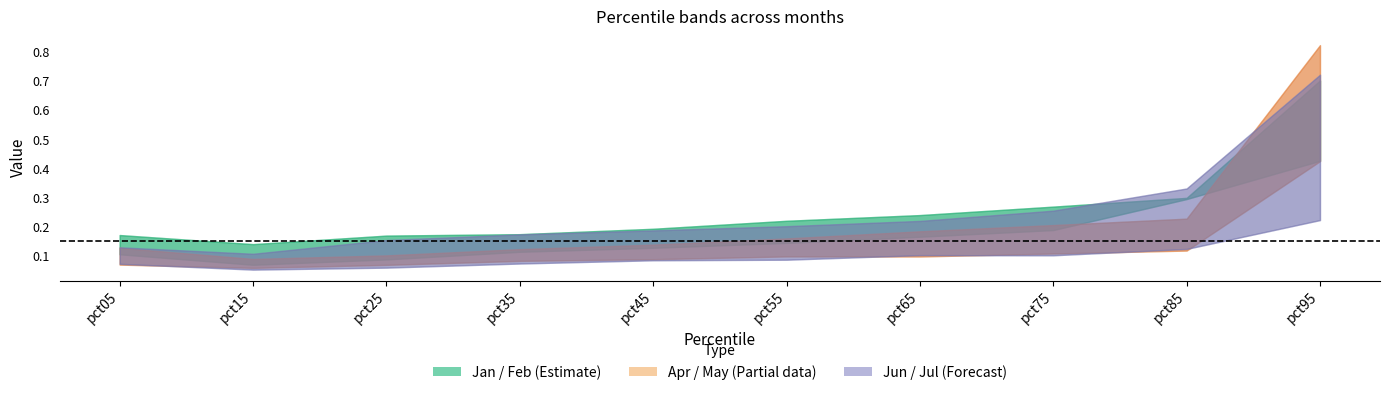

What is the lowest value of the Jan series?

0.1